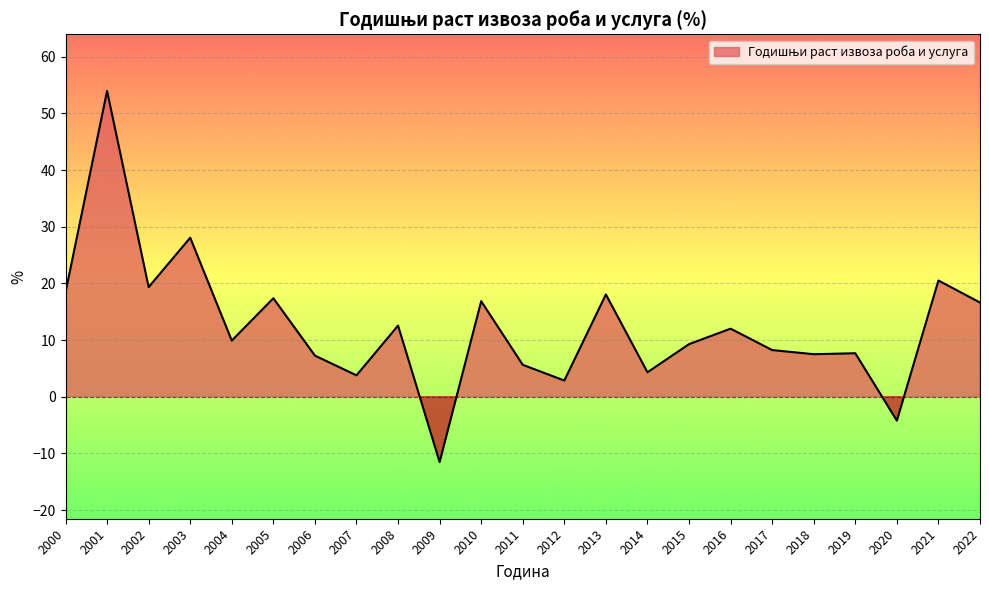

How many lines are shown in the chart?

1